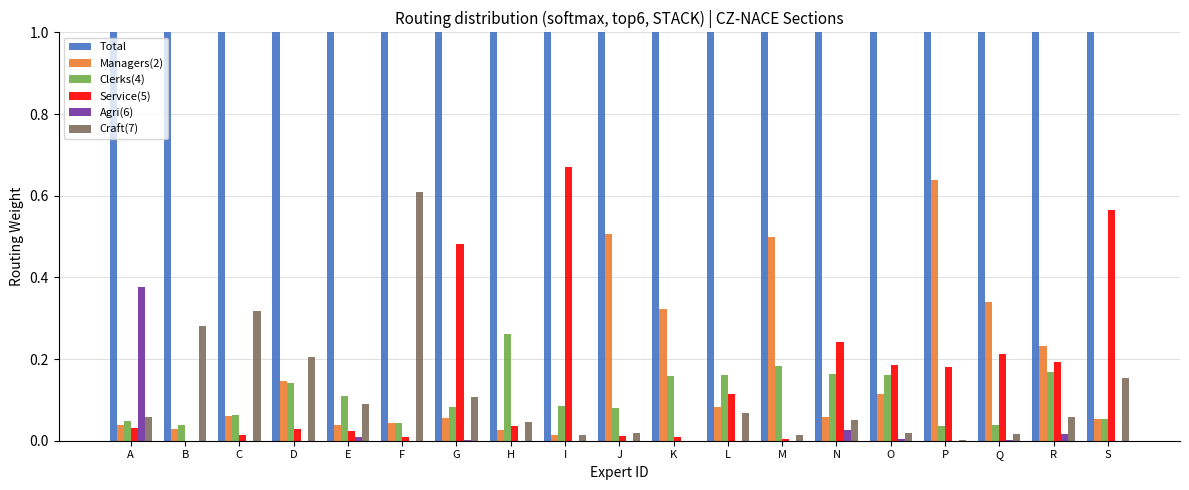

What are all the series names shown in the legend?

Total, Managers(2), Clerks(4), Service(5), Agri(6), Craft(7)